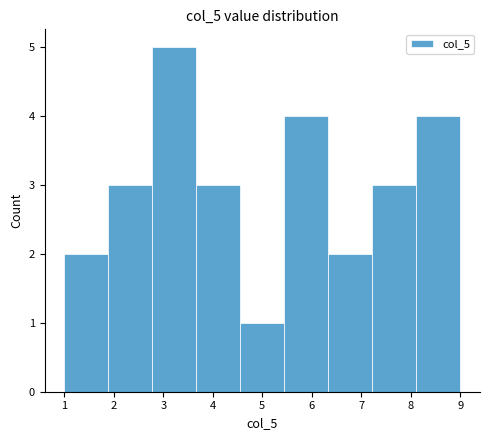

How tall is the bar that spans 7.2 to 8.1 on the x-axis? Neither the bar edges nor the heights are printed on the chart, so give them approximately, as read against the axes.

3